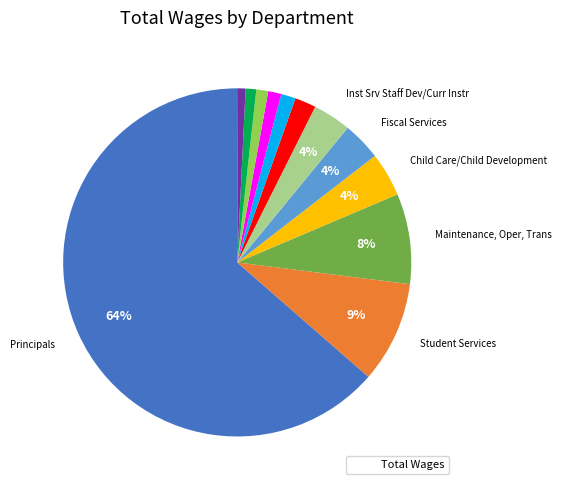

Is there a majority slice in this chart?

Yes